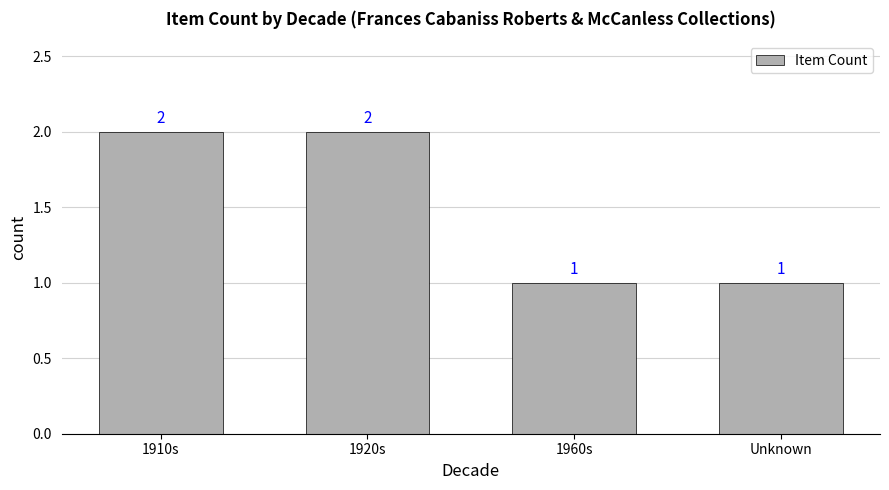

Is it true that the value at 1910s is 2?

True